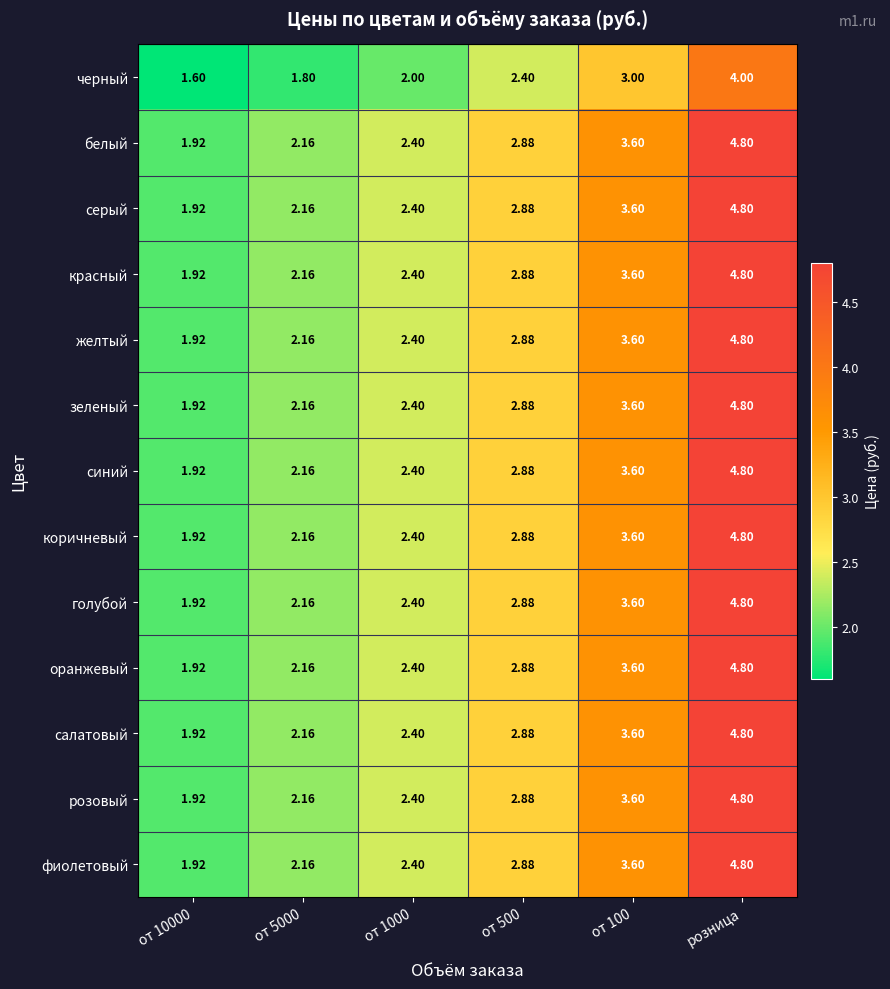

Is the value of салатовый at розница greater than the value of розовый at от 500?

Yes